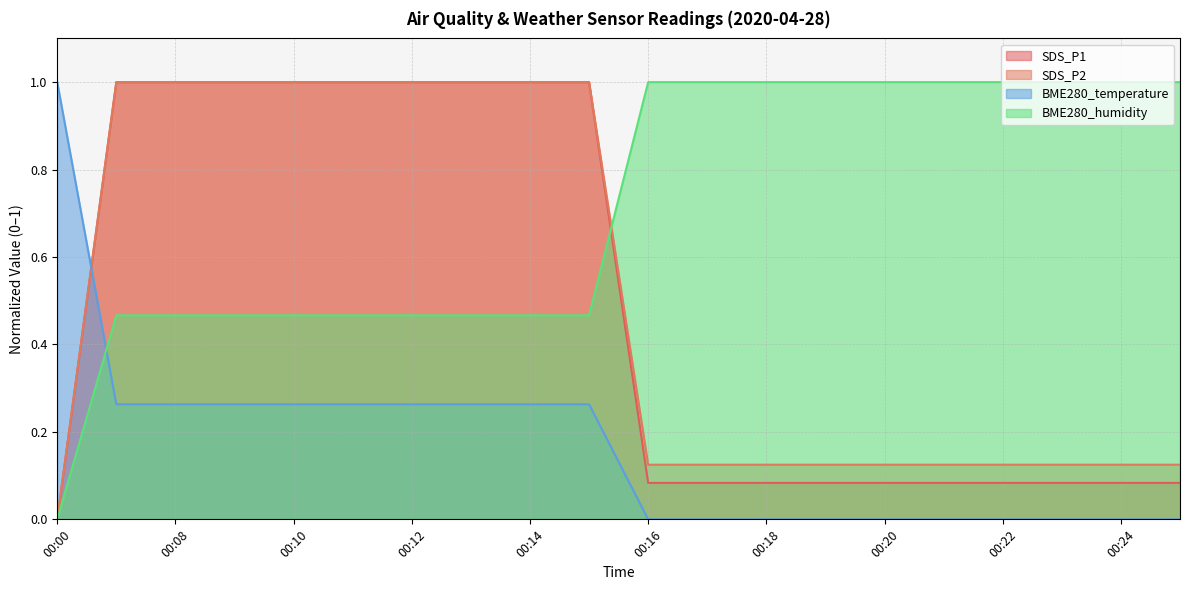

Count the number of data series in this chart.

4